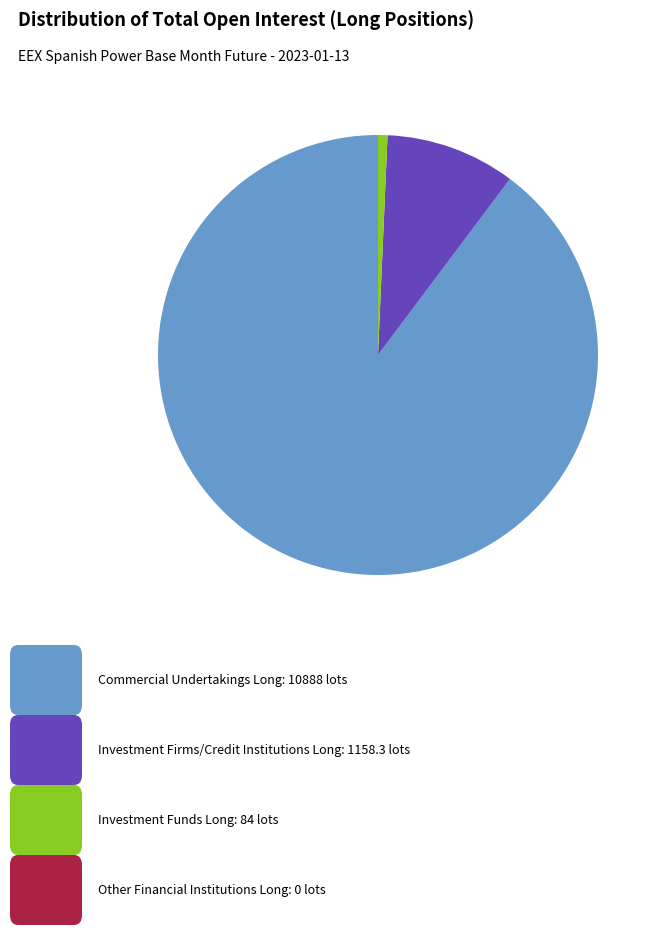

Is there any slice that represents more than half of the pie?

Yes